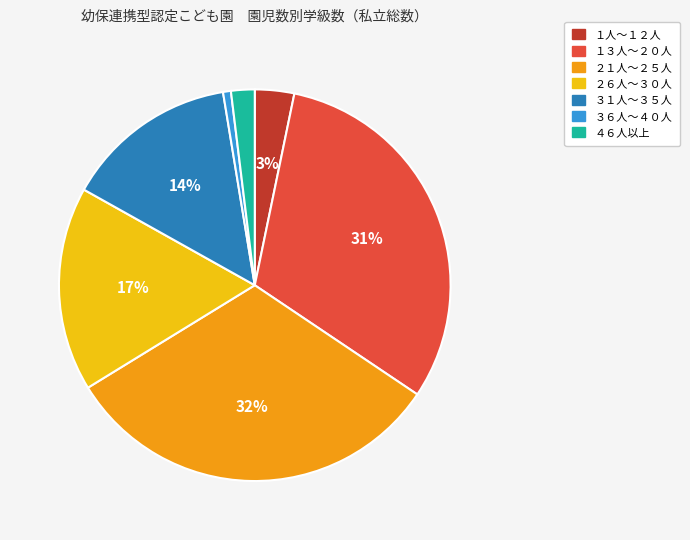

To the nearest percent, what is the average slice percentage?

14%